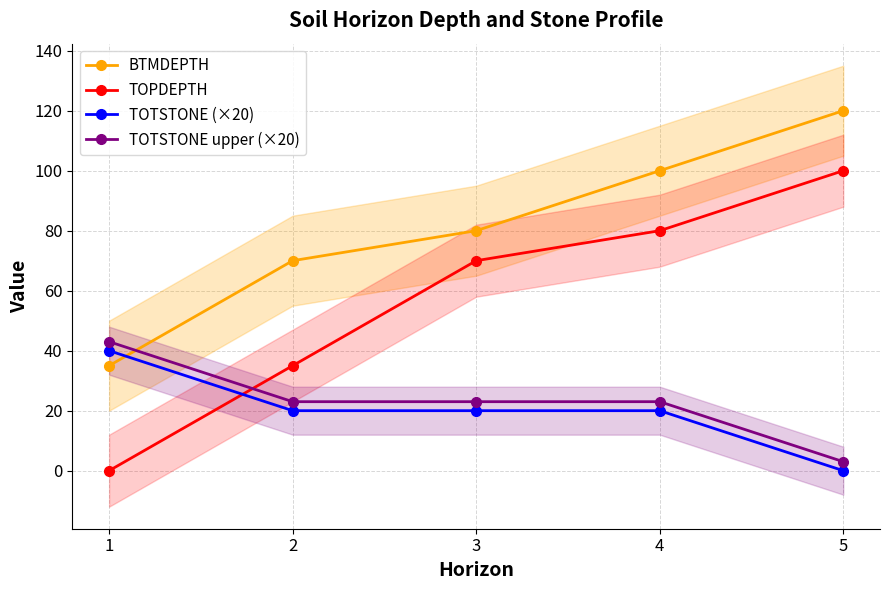

Reading right to left, list all the values displayed in this chart.

BTMDEPTH: 120	100	80	70	35
TOPDEPTH: 100	80	70	35	0
TOTSTONE (×20): 0	20	20	20	40
TOTSTONE upper (×20): 3	23	23	23	43